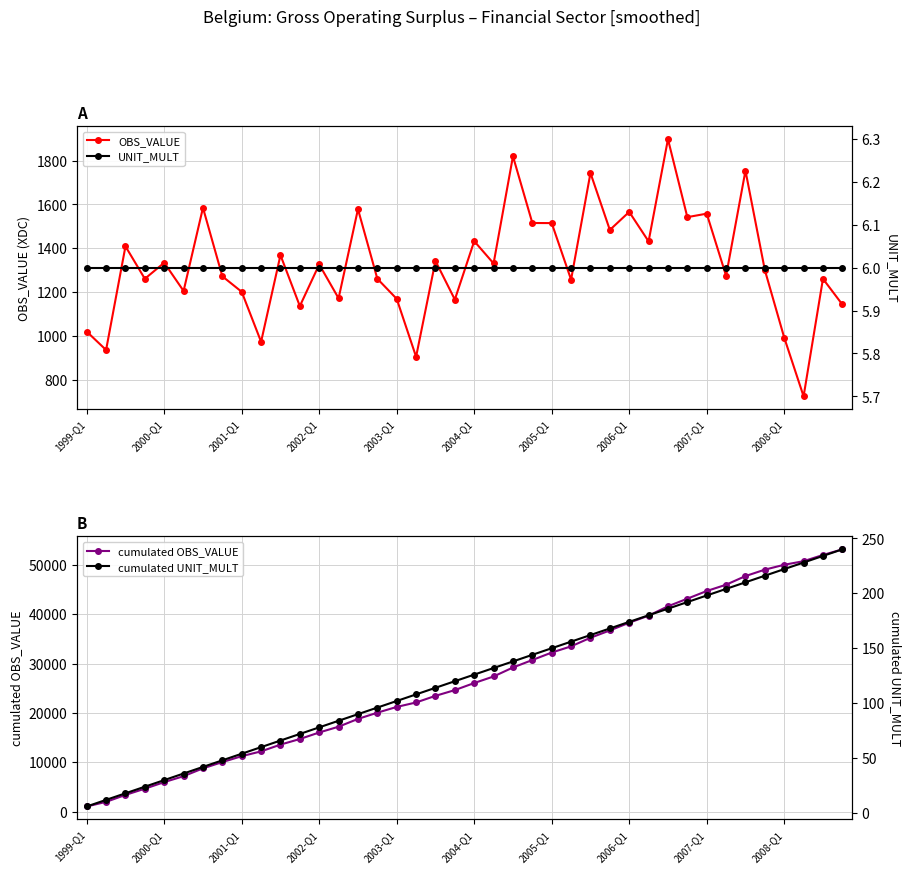

True or false: cumulated OBS_VALUE and UNIT_MULT cross at least once.

False